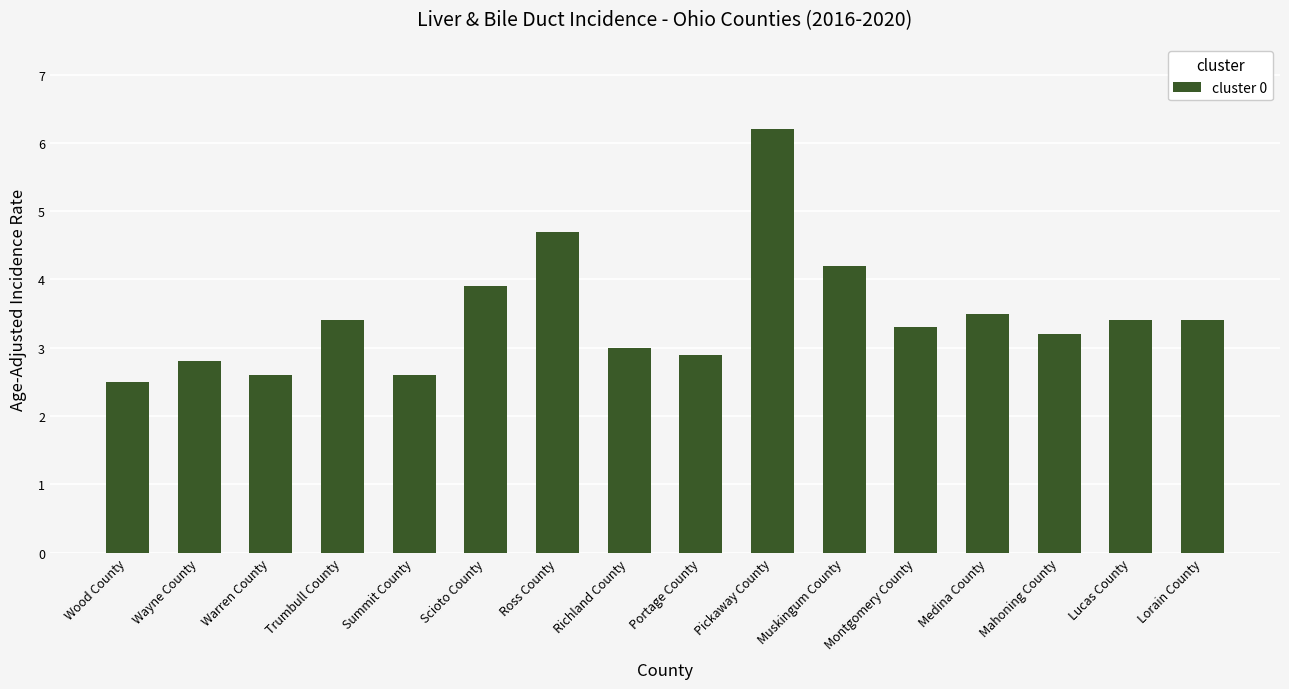

What is the label of the 12th bar from the right?

Summit County